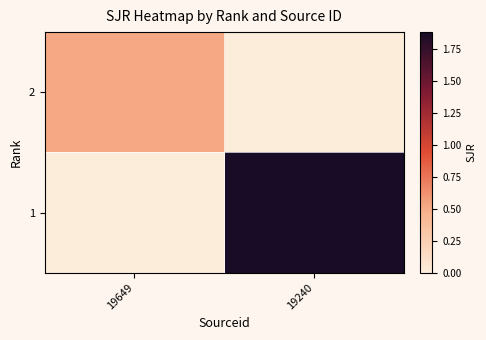

Rank the series by their average value, from highest to lowest.

1, 2